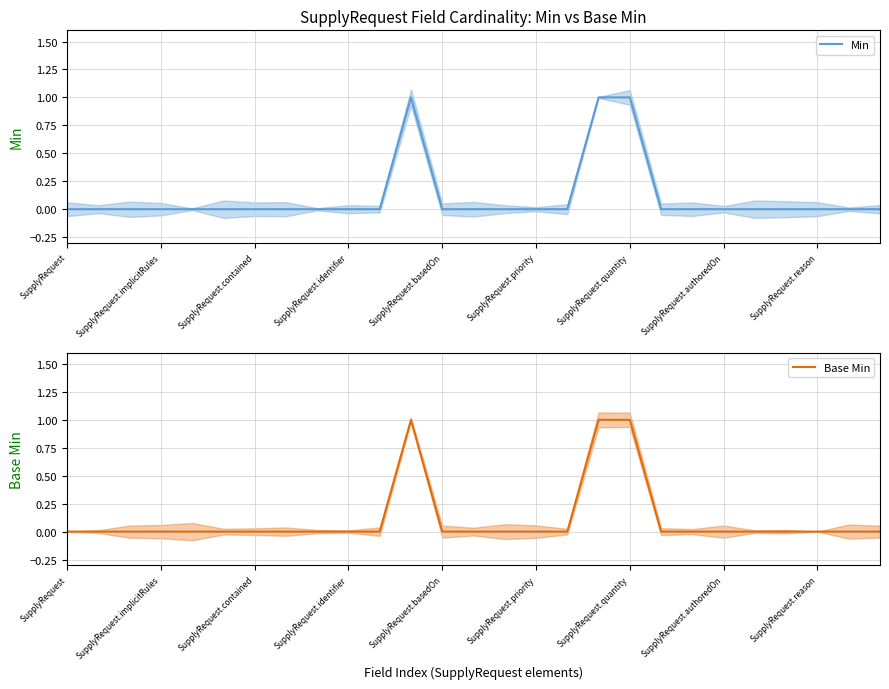

Does the chart have visible grid lines?

Yes